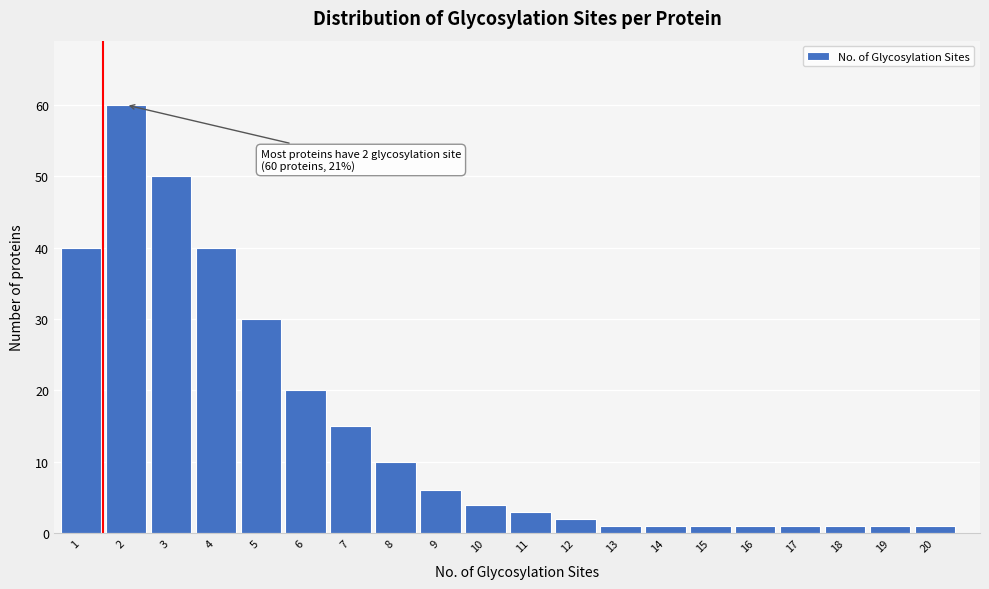

Reading left to right, list all the values displayed in this chart.

1=40	2=60	3=50	4=40	5=30	6=20	7=15	8=10	9=6	10=4	11=3	12=2	13=1	14=1	15=1	16=1	17=1	18=1	19=1	20=1